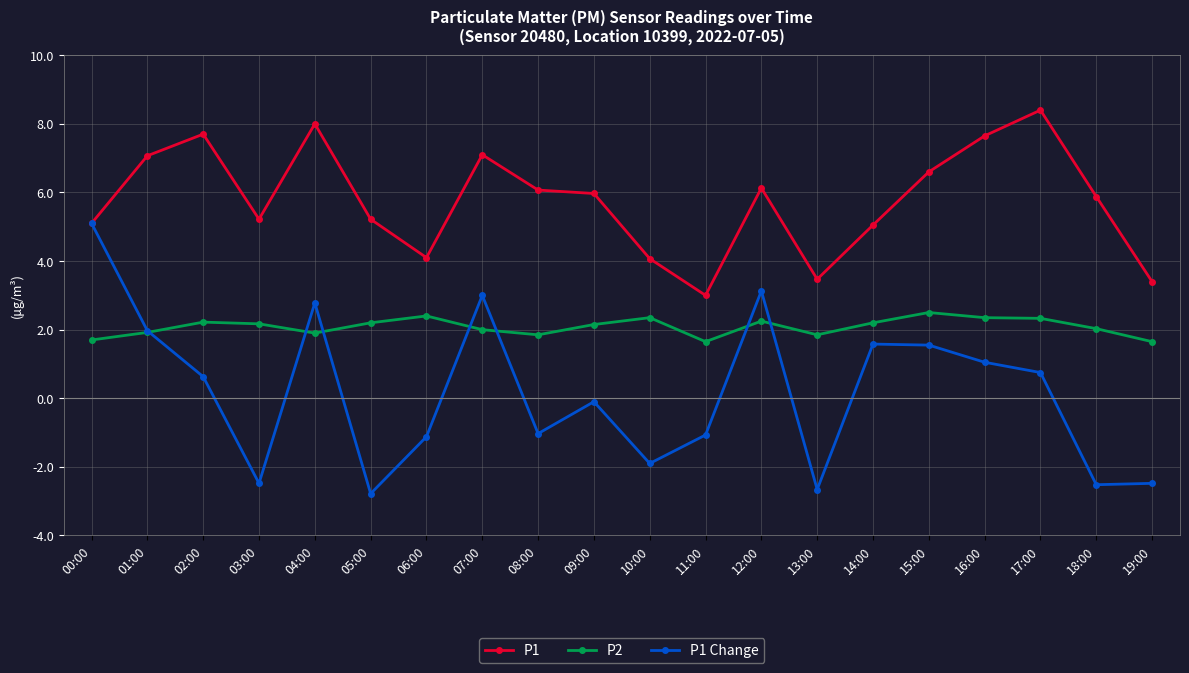

What is the average value of the P1 series?

5.8